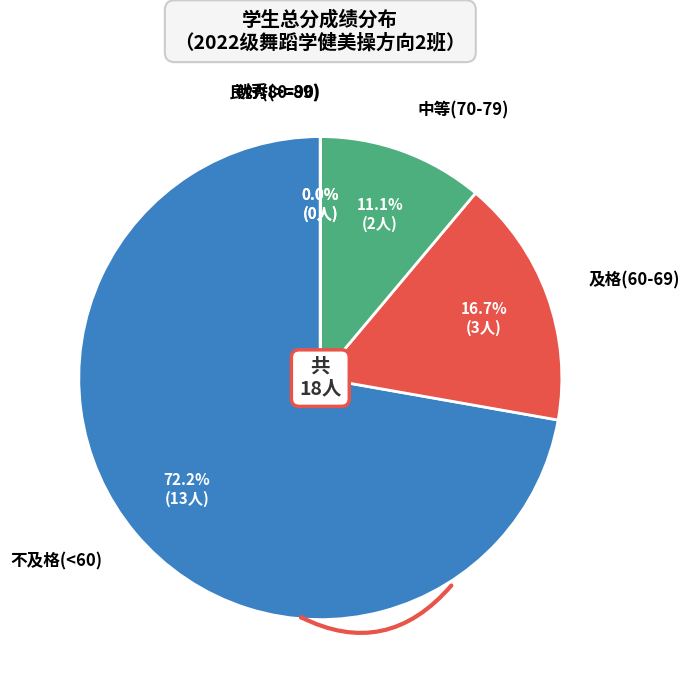

Is it true that 刘丽 is 1% of the pie?

False